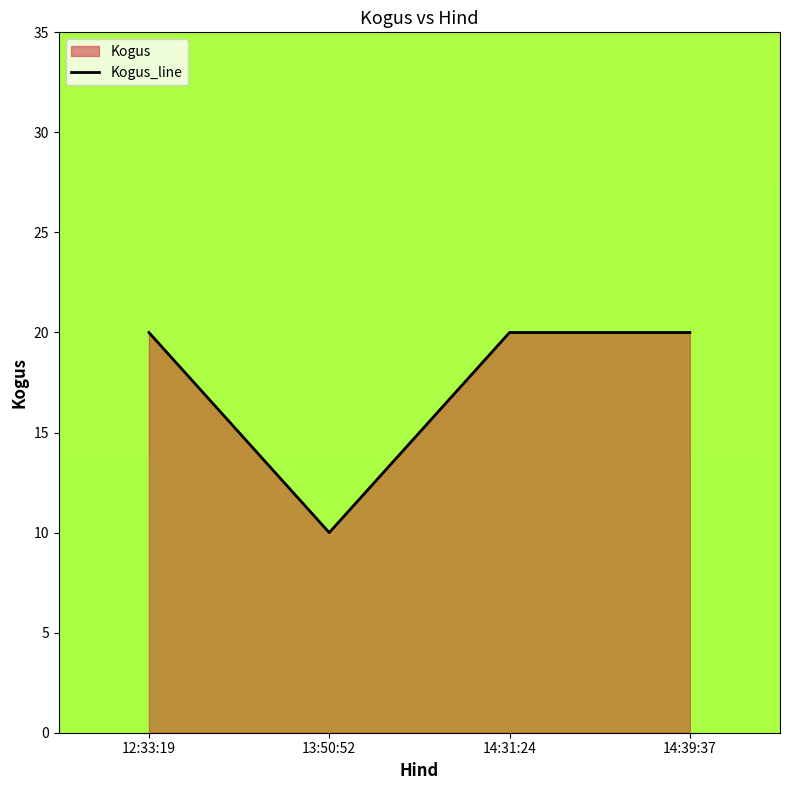

What is the label of the 3rd point from the right?

13:50:52